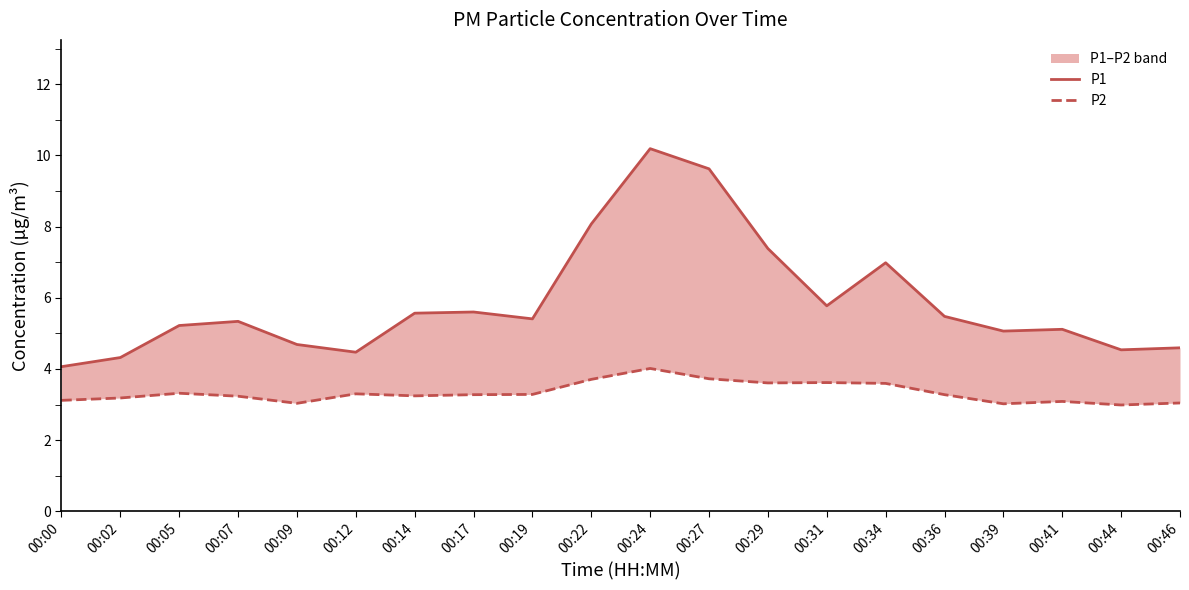

Is it true that P1 equals 16.0 at 00:27?

False